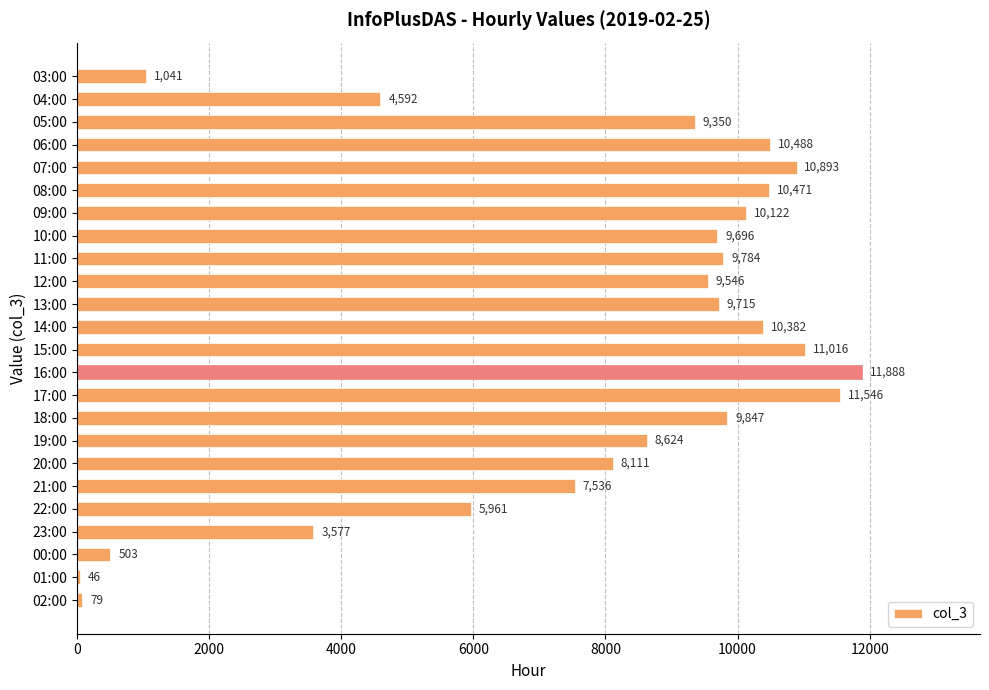

What is the minimum value shown in the chart?

46